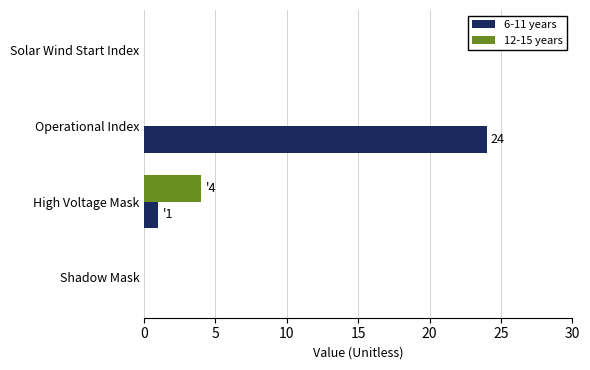

The value of 12-15 years at Shadow Mask is 0. True or false?

True